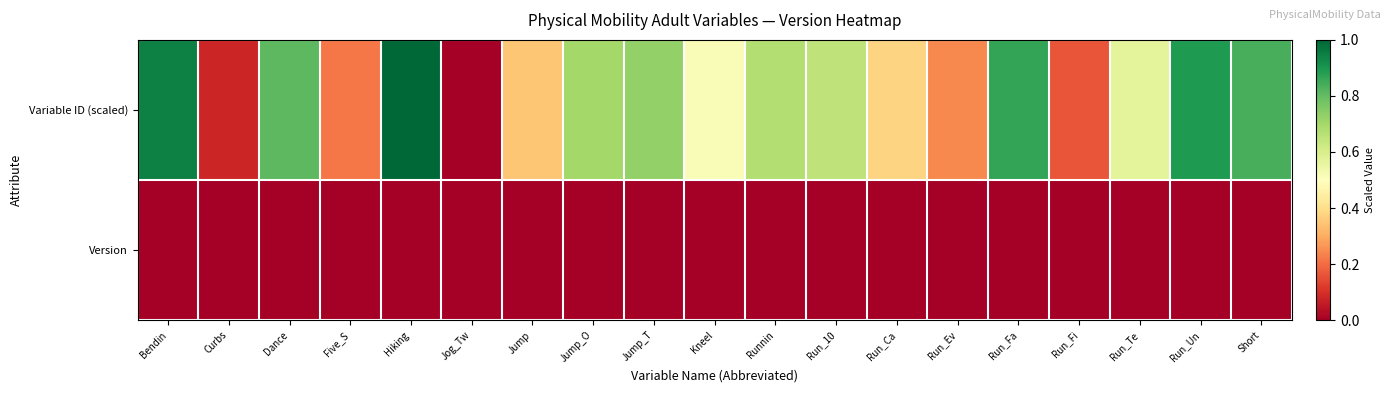

At which category is the sum across all series the highest?

Hiking